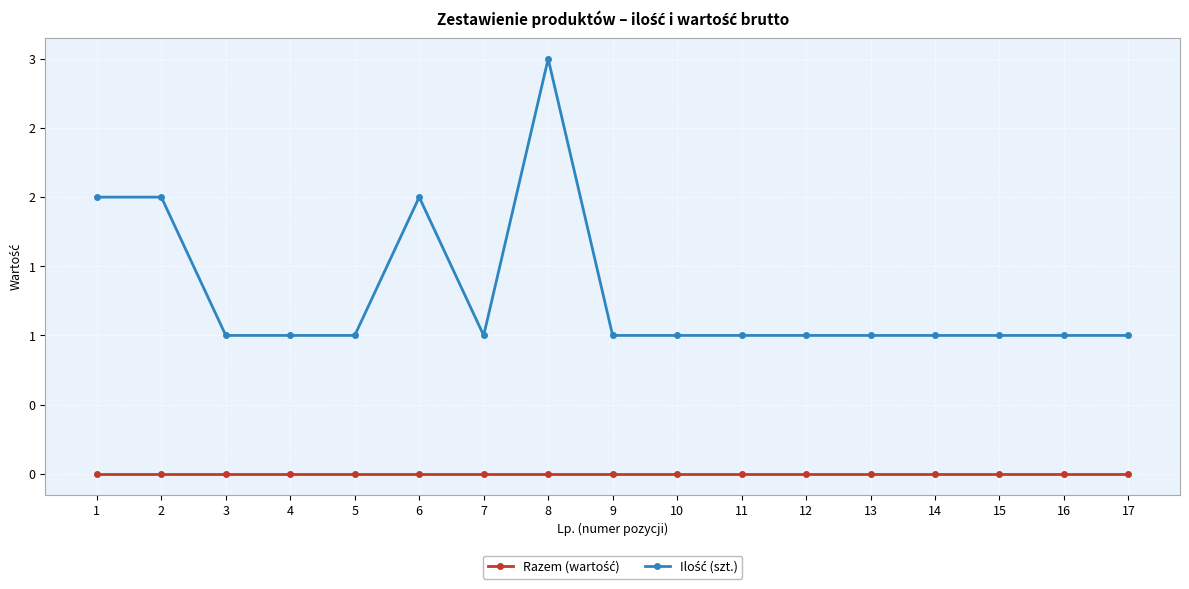

Does the chart have visible grid lines?

Yes